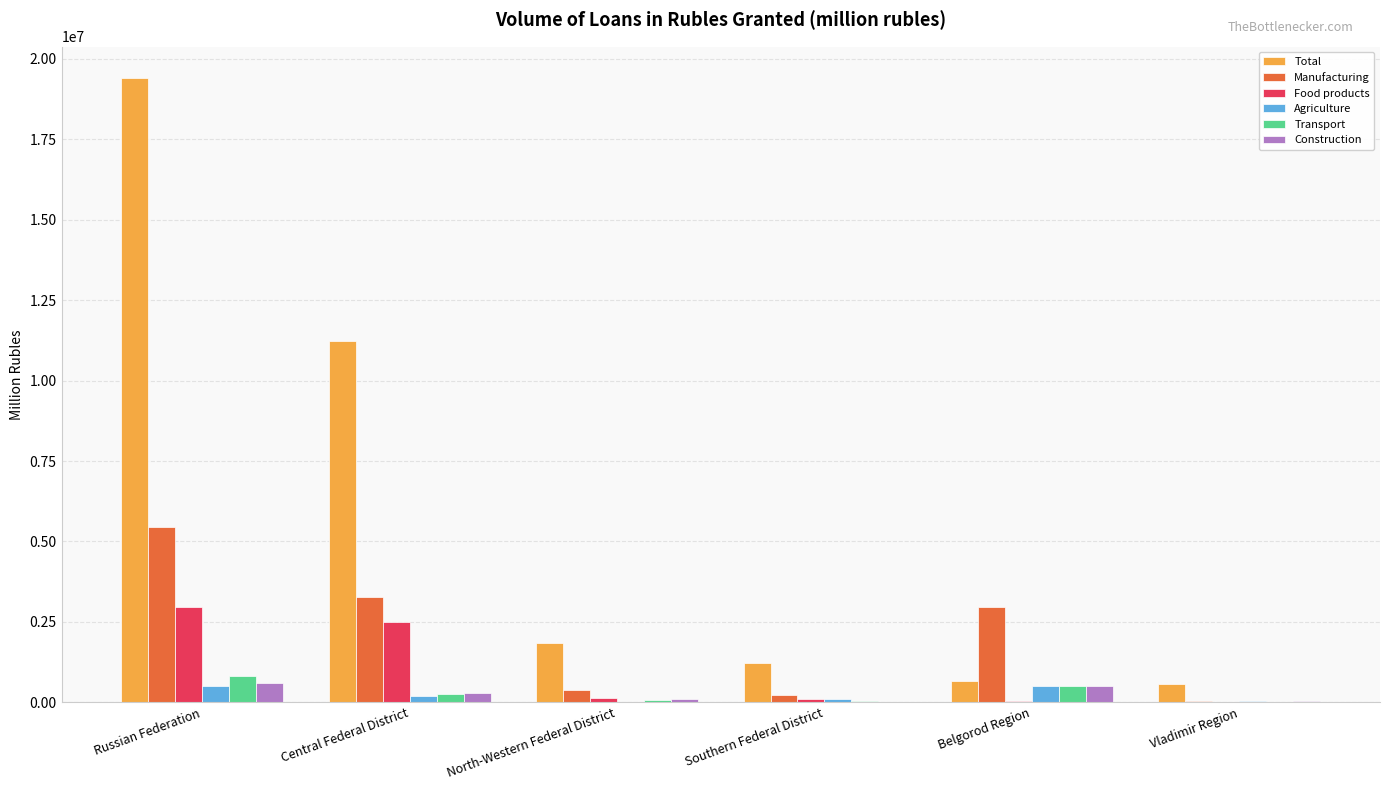

What is the sum of all Food products values?

5721557